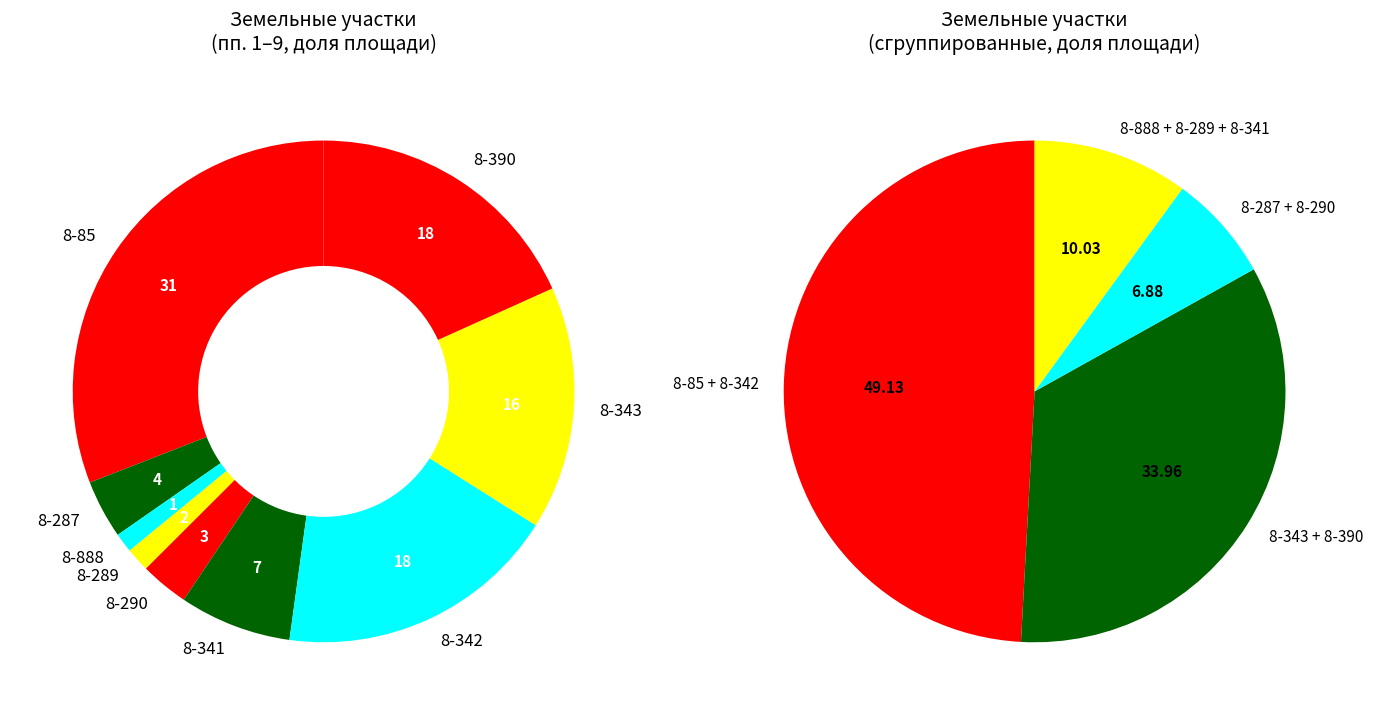

Does 8-289 account for over 50% of the chart?

No